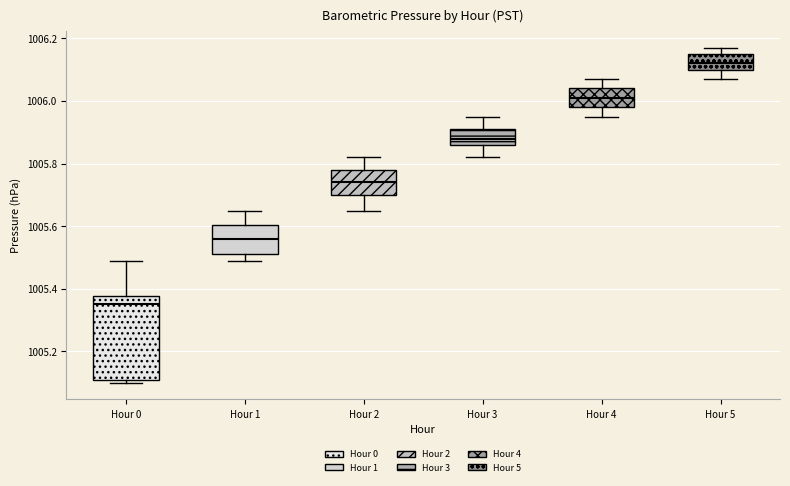

Reading left to right, read every box against the y-axis: the position of its median line, the range the box covers, and the ends of its whiskers. The values are not printed on the chart, so give them approximately, as read against the axis.

Hour 0: median 1005.36, box 1005.12 to 1005.38, whiskers 1005.10 to 1005.50
Hour 1: median 1005.56, box 1005.52 to 1005.60, whiskers 1005.50 to 1005.66
Hour 2: median 1005.74, box 1005.70 to 1005.78, whiskers 1005.66 to 1005.82
Hour 3: median 1005.88, box 1005.86 to 1005.92, whiskers 1005.82 to 1005.96
Hour 4: median 1006.02, box 1005.98 to 1006.04, whiskers 1005.96 to 1006.08
Hour 5: median 1006.12, box 1006.10 to 1006.16, whiskers 1006.08 to 1006.18